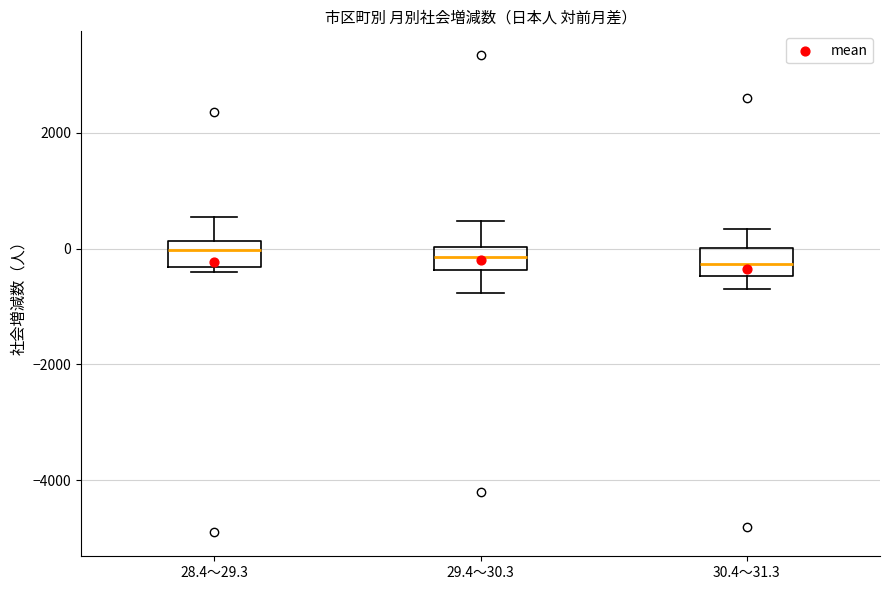

Where is the upper edge of the box for 29.4～30.3 on the y-axis? The values are not printed on the chart, so give them approximately, as read against the axis.

0